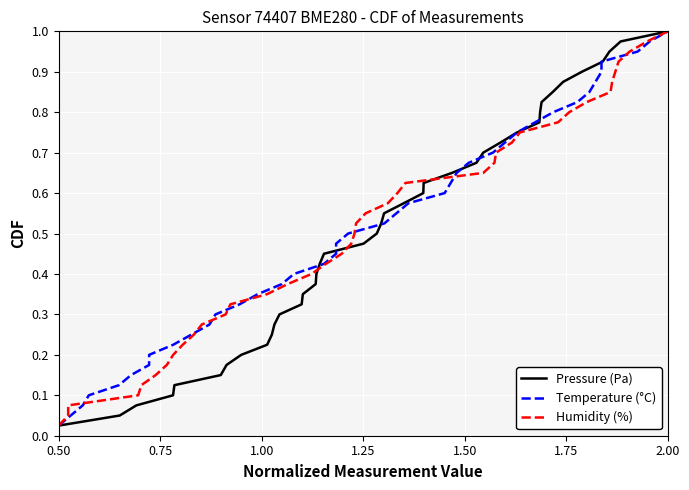

Where is Pressure (Pa) nearest to the value 0?

0.50